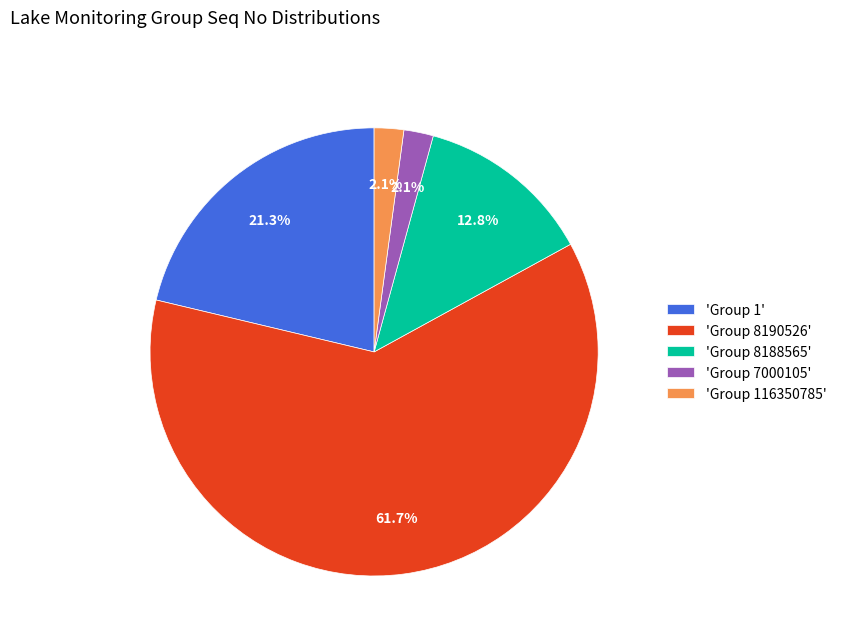

How many slices are in this pie chart?

5